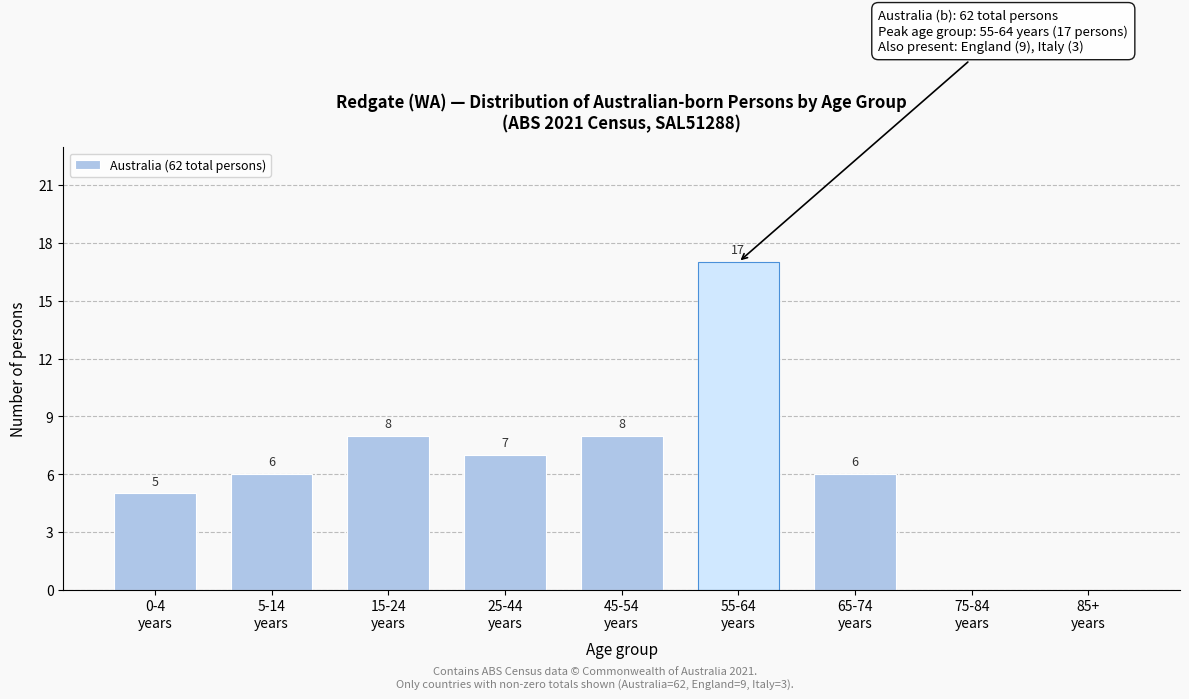

What is the greatest value displayed?

17